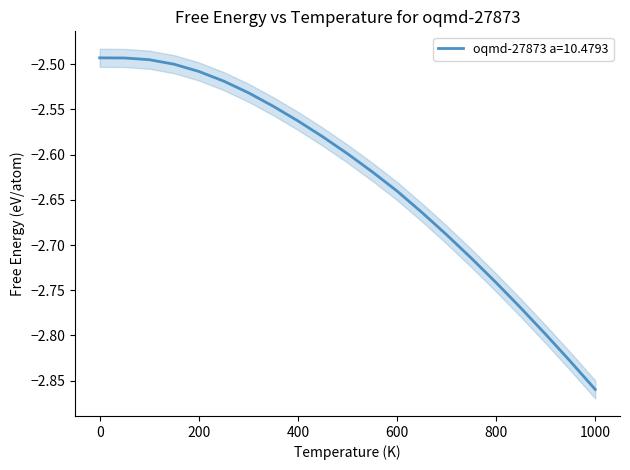

True or false: oqmd-27873 lower has more than 1 interior local peaks.

False